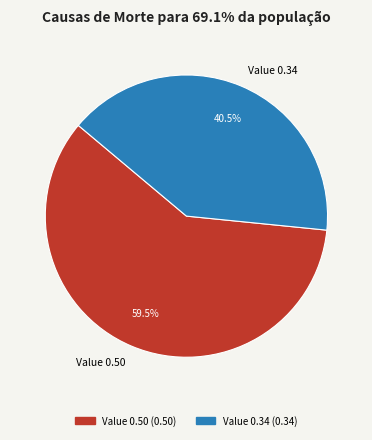

Which category accounts for the majority?

Value 0.50